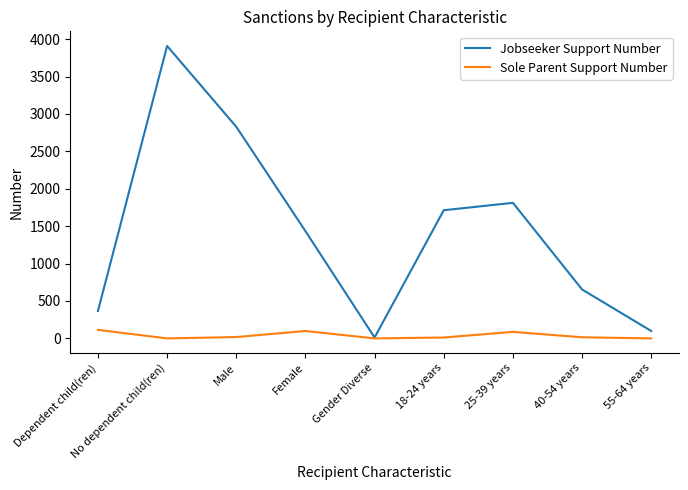

At which label does Sole Parent Support Number first exceed 15?

Dependent child(ren)